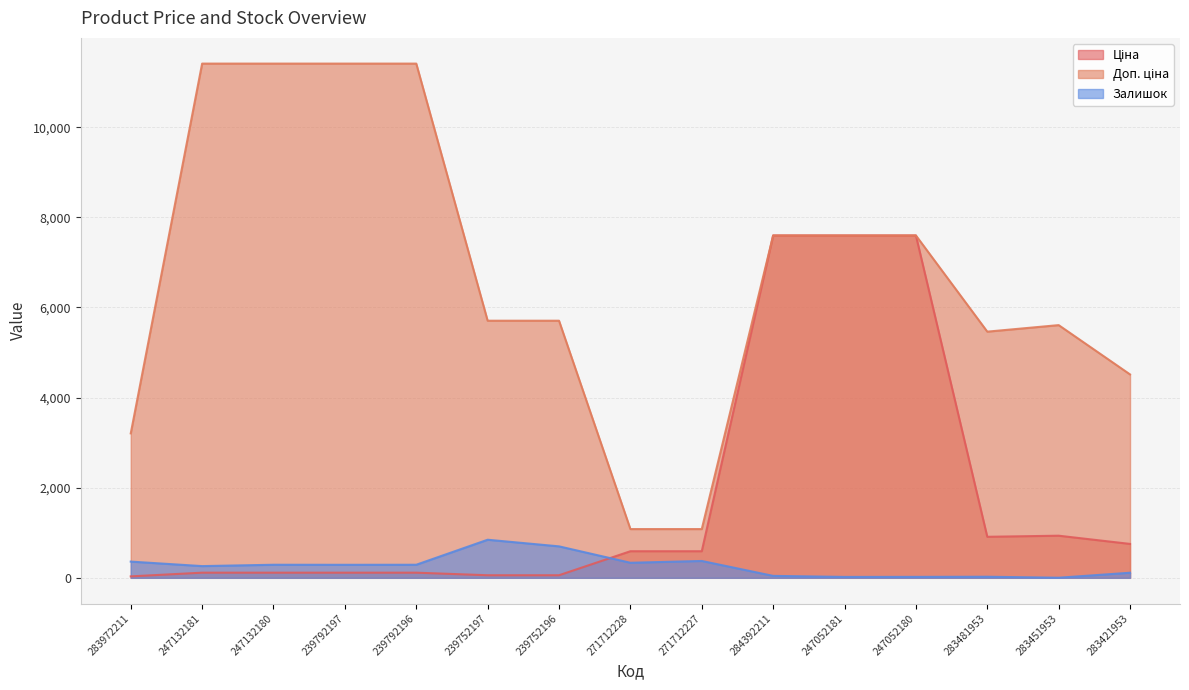

Reading left to right, transcribe all the data shown in this chart.

Ціна: 283972211=32.0	247132181=114.1	247132180=114.1	239792197=114.1	239792196=114.1	239752197=57.0	239752196=57.0	271712228=589.9	271712227=589.9	284392211=7596.5	247052181=7596.5	247052180=7596.5	283481953=910.4	283451953=934.5	283421953=752.2
Доп. ціна: 283972211=3205.0	247132181=11410.0	247132180=11410.0	239792197=11410.0	239792196=11410.0	239752197=5705.0	239752196=5705.0	271712228=1081.7	271712227=1081.7	284392211=7596.5	247052181=7596.5	247052180=7596.5	283481953=5462.3	283451953=5607.2	283421953=4513.3
Залишок: 283972211=360.0	247132181=260.0	247132180=290.0	239792197=289.0	239792196=290.0	239752197=845.0	239752196=698.0	271712228=334.0	271712227=374.0	284392211=43.0	247052181=20.0	247052180=21.0	283481953=24.0	283451953=2.0	283421953=113.0